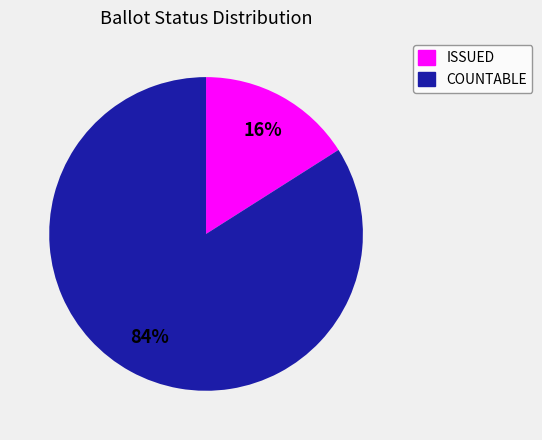

Which category has the biggest portion of the pie?

COUNTABLE